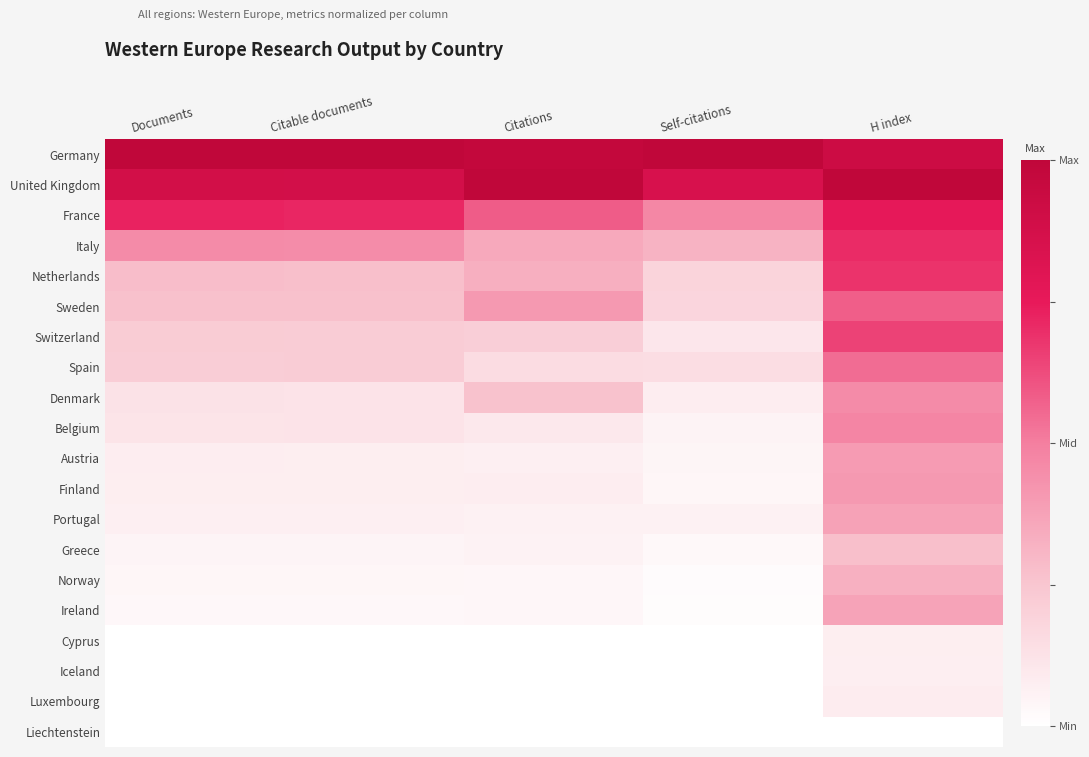

At how many categories does at least one series exceed 0?

5